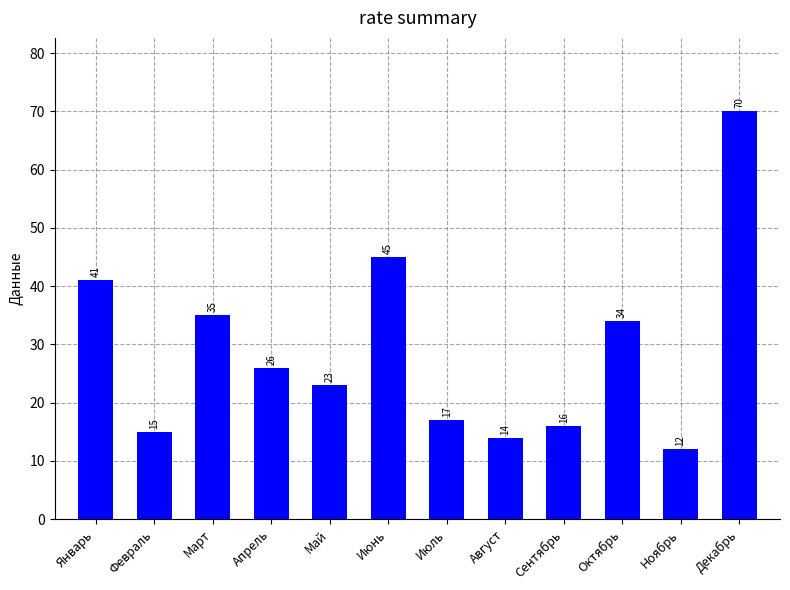

Are the bars horizontal?

No